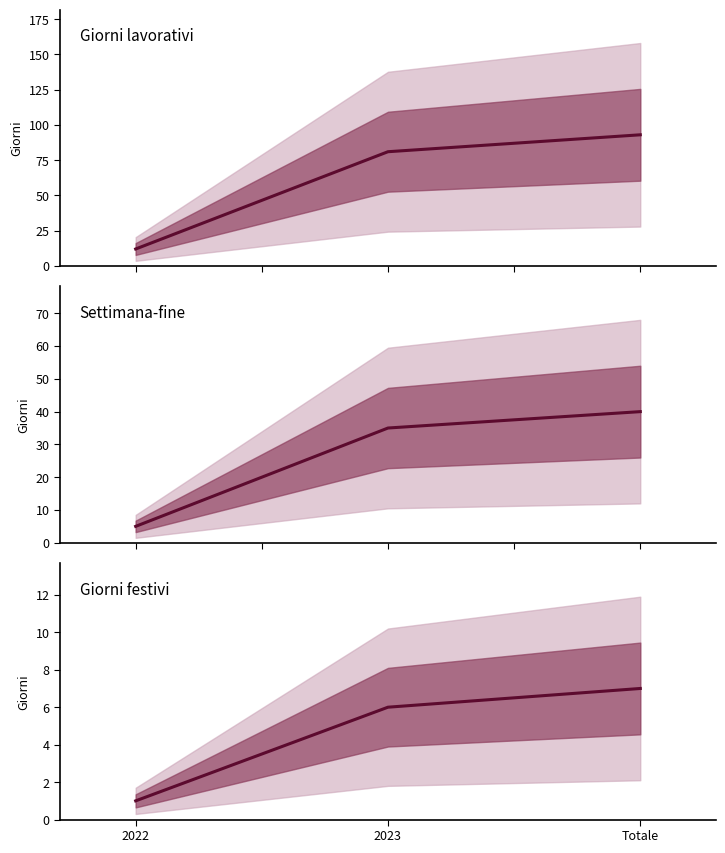

What position from the right is 2022?

3